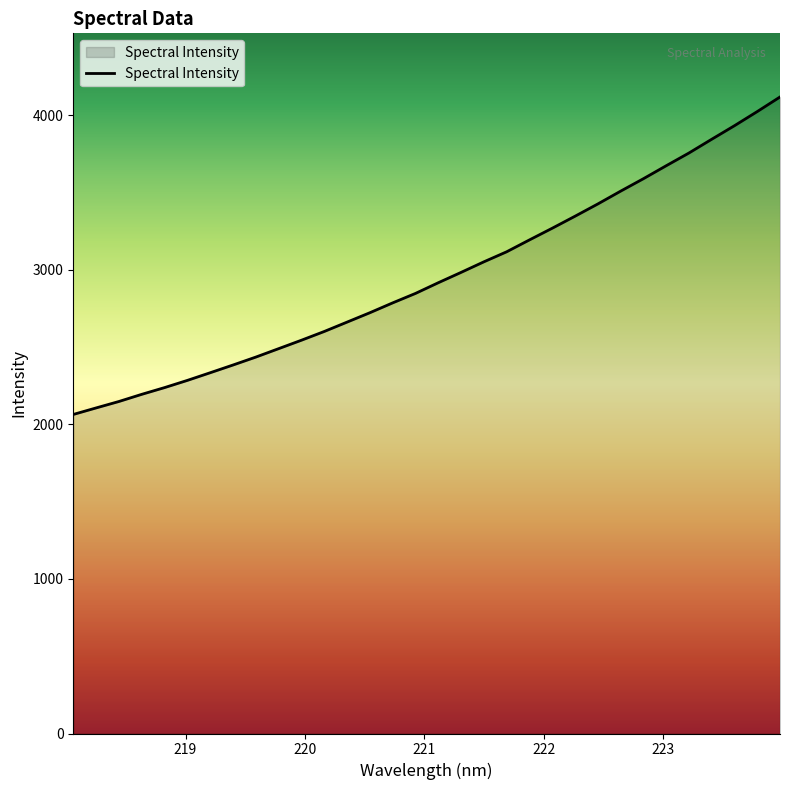

What is the difference between the maximum and minimum values?

2054.0